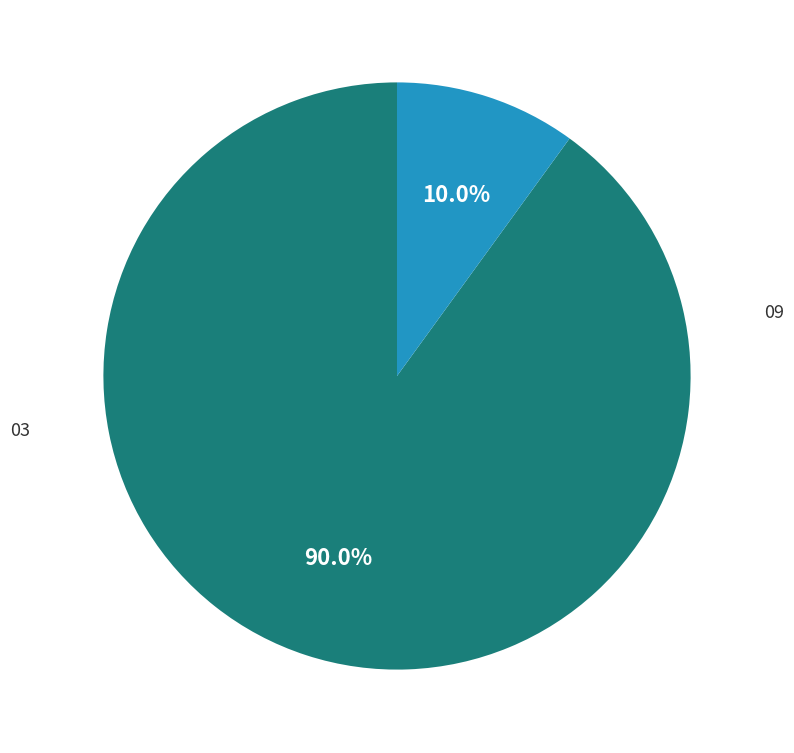

To the nearest percent, what portion does 09 represent?

90%